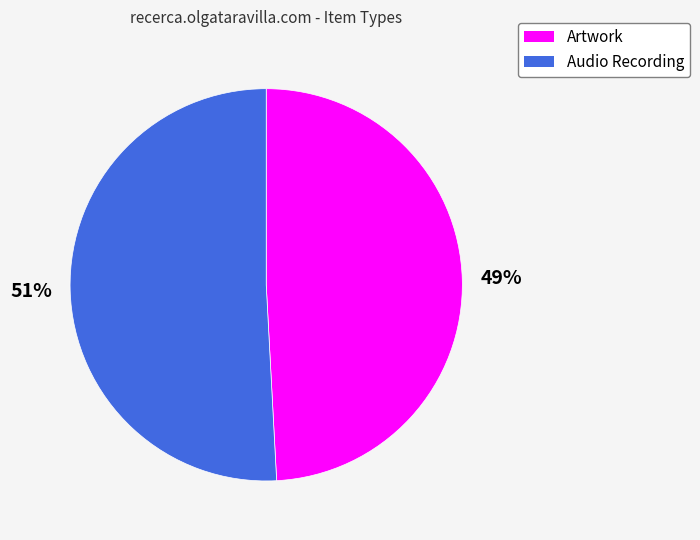

Which slice is the smallest?

Artwork